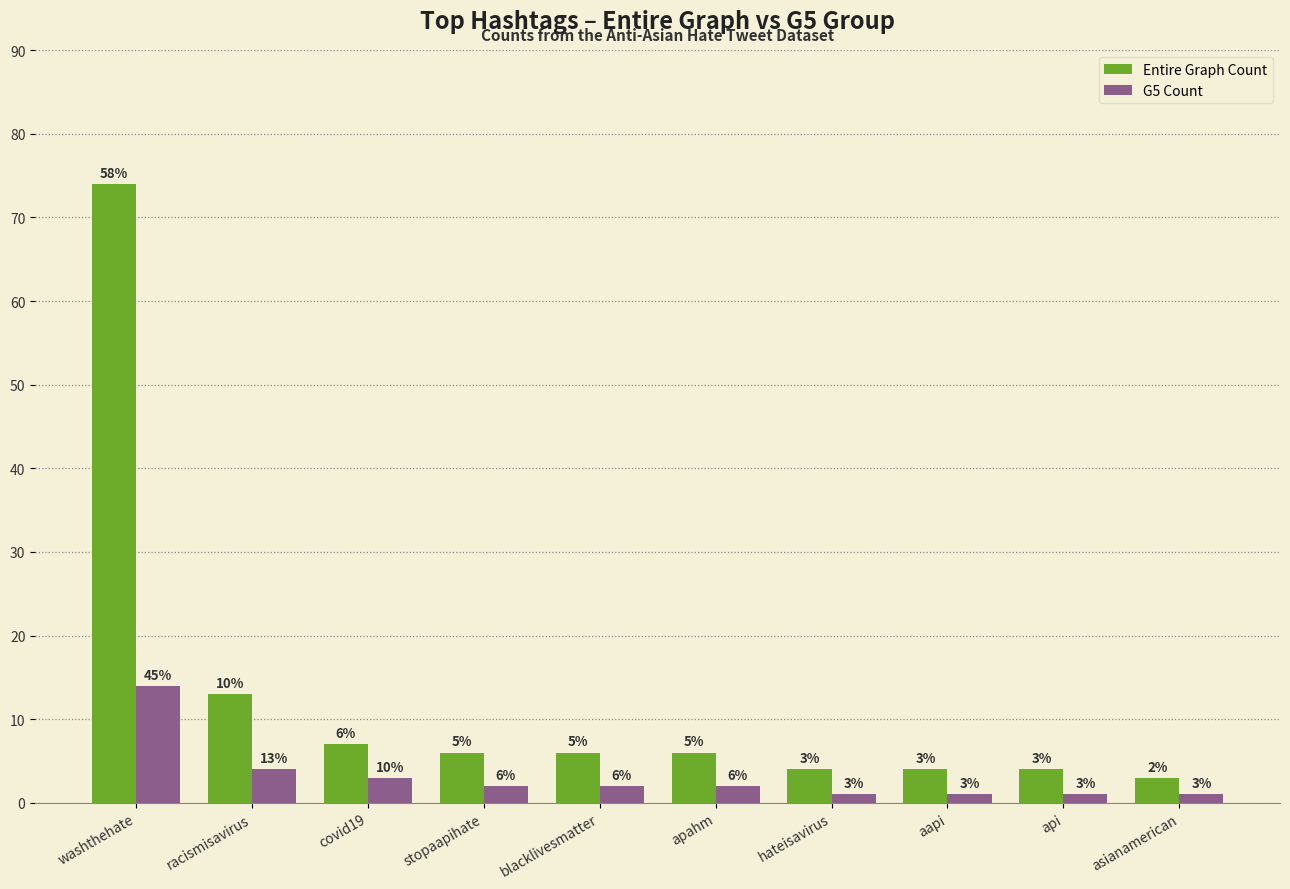

What are all the series names shown in the legend?

Entire Graph Count, G5 Count